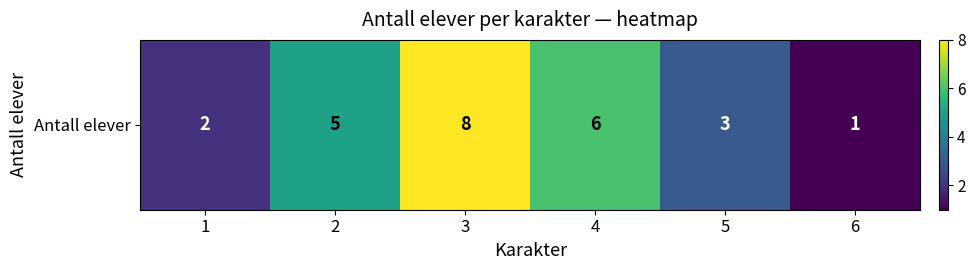

At which category does the chart reach its minimum across all series?

6